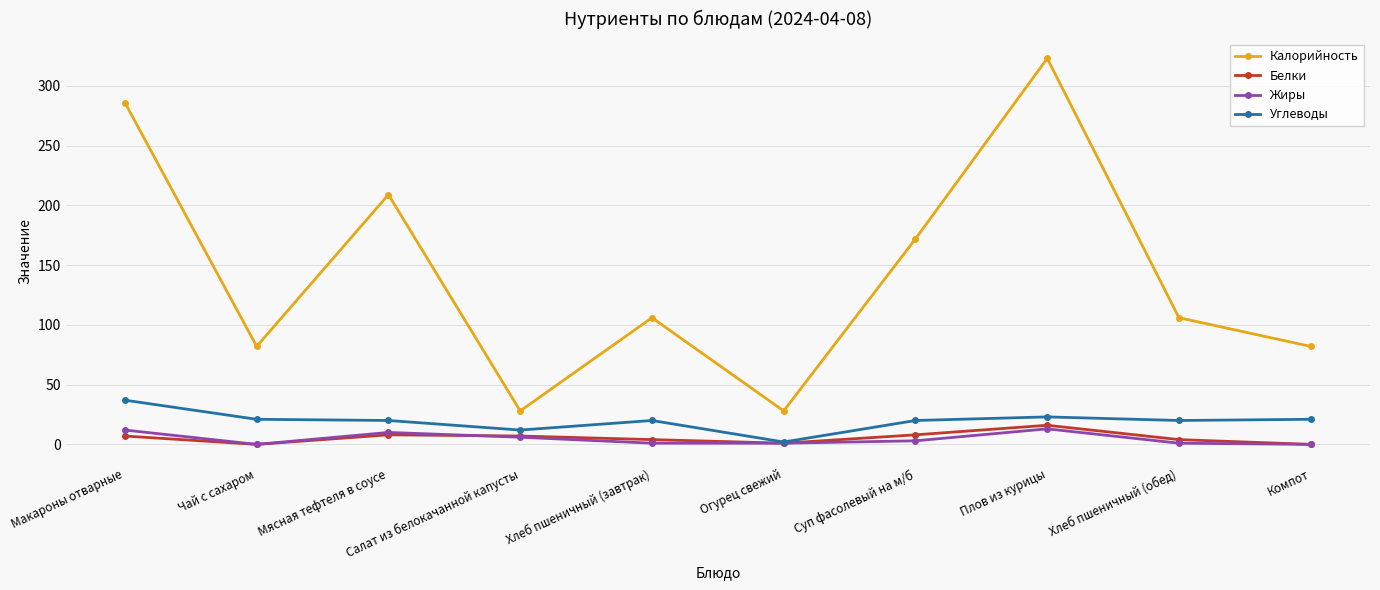

Which label corresponds to the largest value in the chart?

Плов из курицы